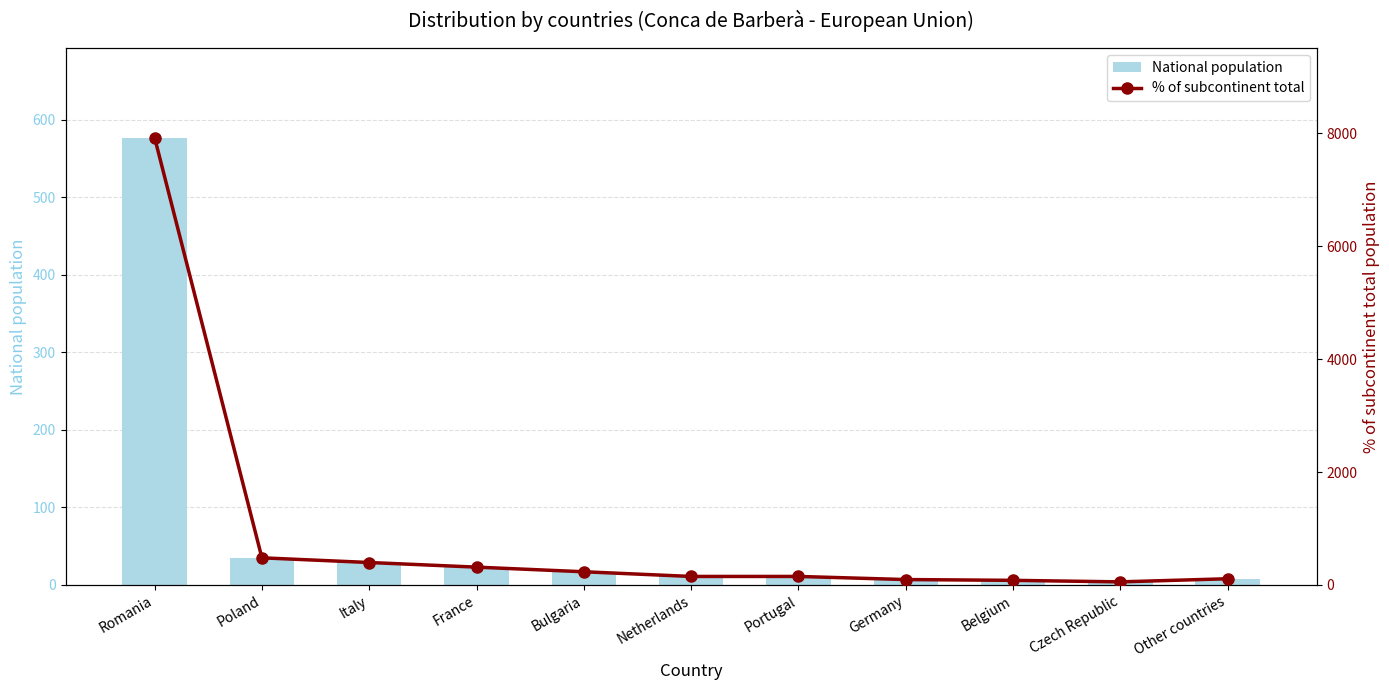

What is the smallest value displayed?

4.0